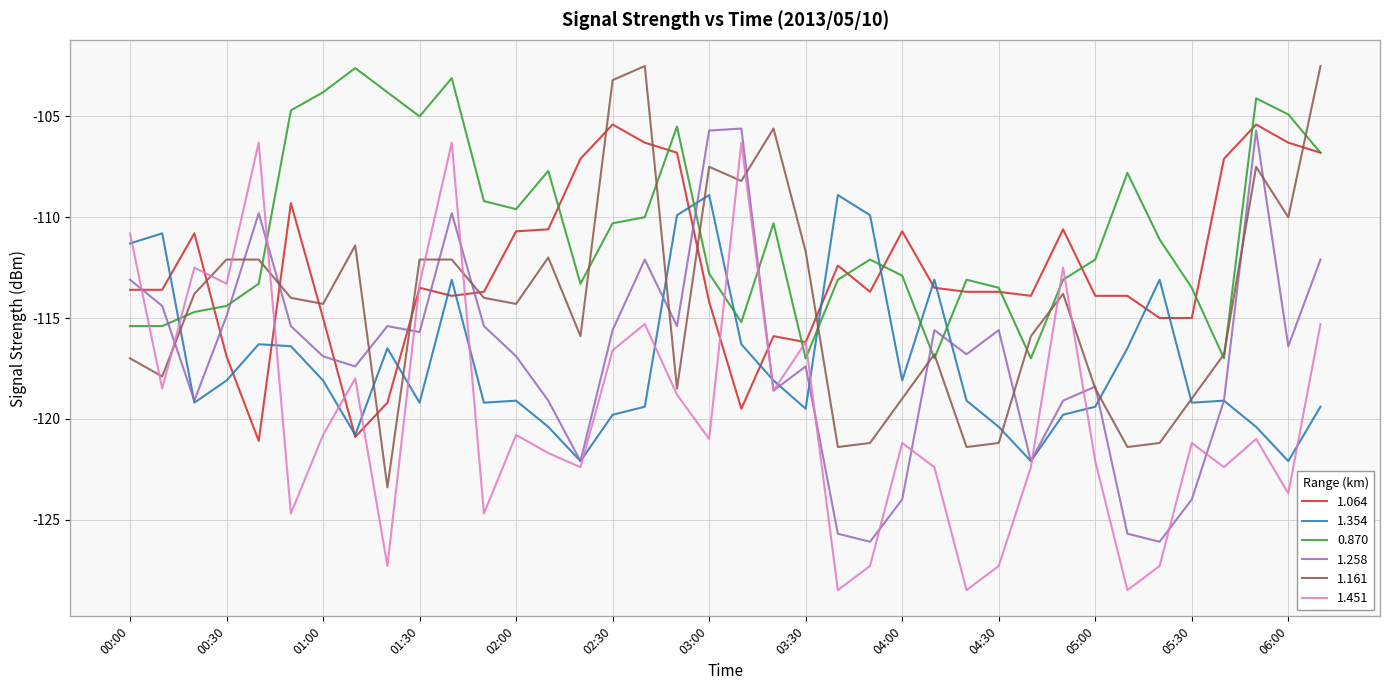

Which series has the largest range (max minus min)?

1.451